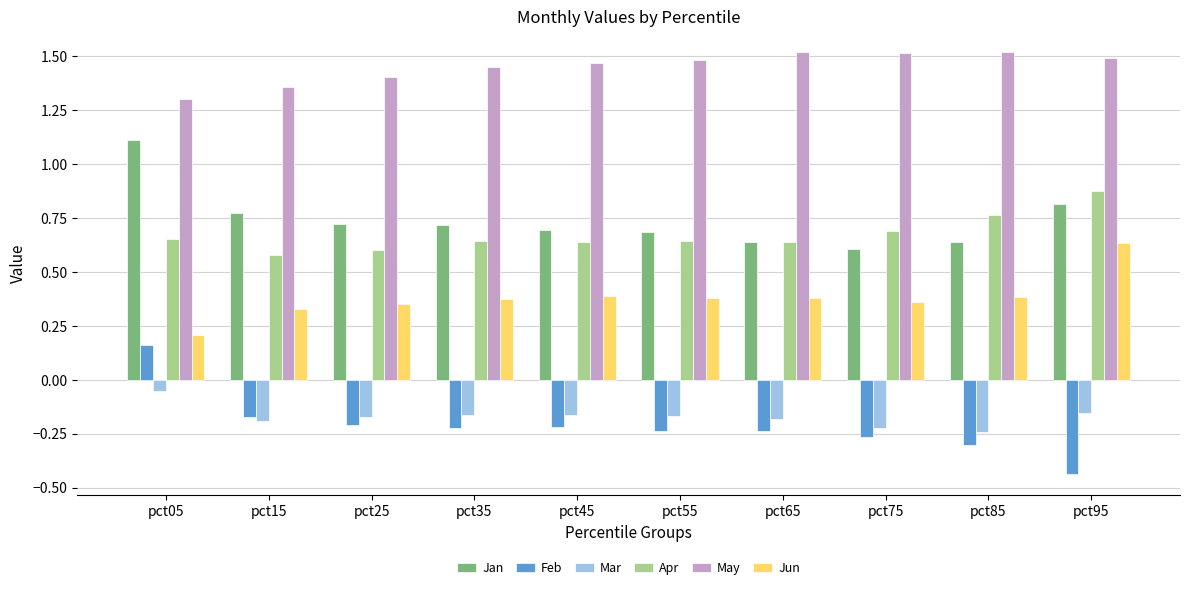

Does the chart contain any negative values?

Yes